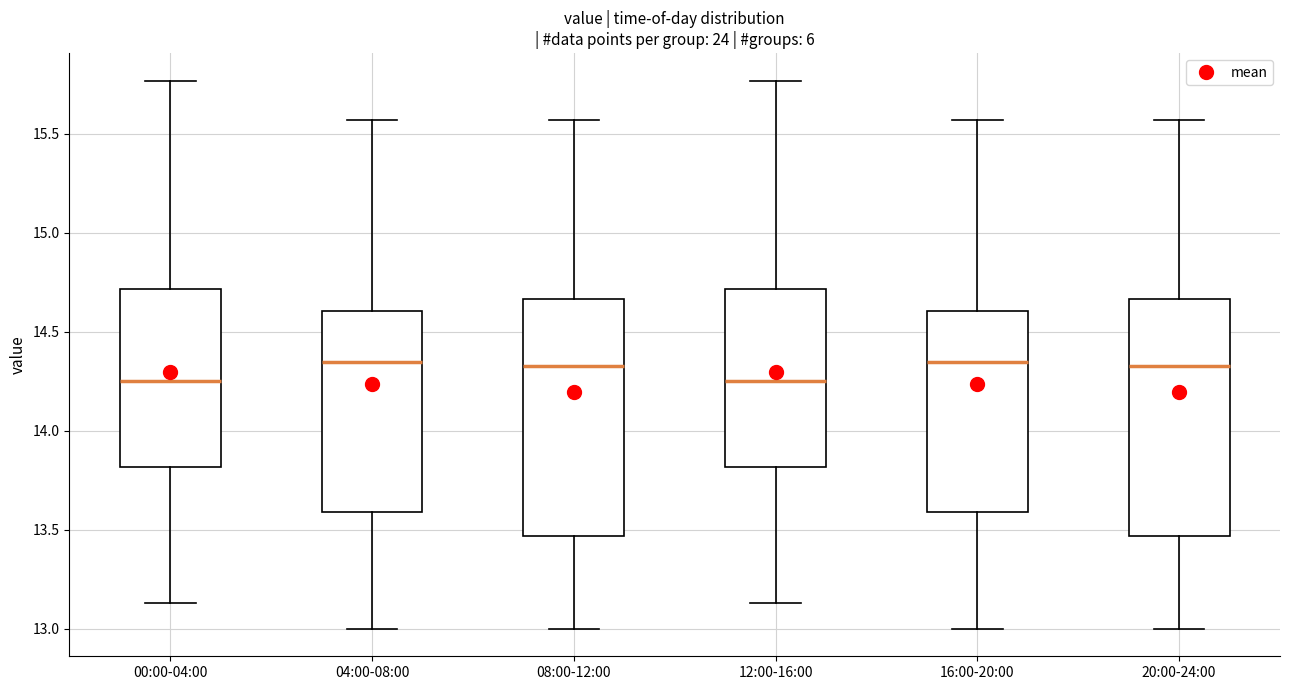

Reading left to right, transcribe this box plot: for each box, give where its median line is, the range the box spans, and where its two whiskers end, as read against the y-axis. The values are not printed on the chart, so give them approximately, as read against the axis.

00:00-04:00: median 14.25, box 13.80 to 14.70, whiskers 13.15 to 15.75
04:00-08:00: median 14.35, box 13.60 to 14.60, whiskers 13.00 to 15.55
08:00-12:00: median 14.35, box 13.45 to 14.65, whiskers 13.00 to 15.55
12:00-16:00: median 14.25, box 13.80 to 14.70, whiskers 13.15 to 15.75
16:00-20:00: median 14.35, box 13.60 to 14.60, whiskers 13.00 to 15.55
20:00-24:00: median 14.35, box 13.45 to 14.65, whiskers 13.00 to 15.55